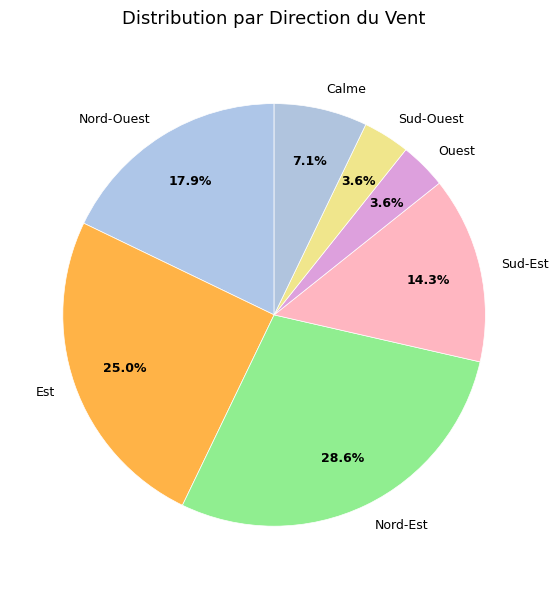

Between Nord-Est and Est, which is larger?

Nord-Est